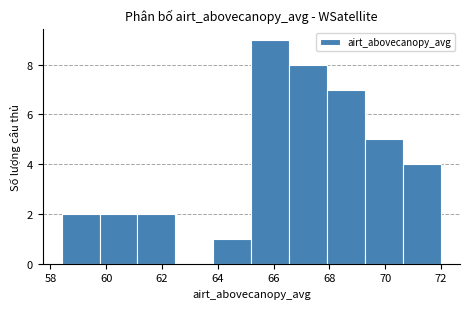

Reading left to right, transcribe this chart: for each bar, give the range it covers on the x-axis and its height. Neither the bar edges nor the heights are printed on the chart, so give them approximately, as read against the axes.

58.40 to 59.76: 2
59.76 to 61.12: 2
61.12 to 62.48: 2
62.48 to 63.84: 0
63.84 to 65.20: 1
65.20 to 66.56: 9
66.56 to 67.92: 8
67.92 to 69.28: 7
69.28 to 70.64: 5
70.64 to 72.00: 4